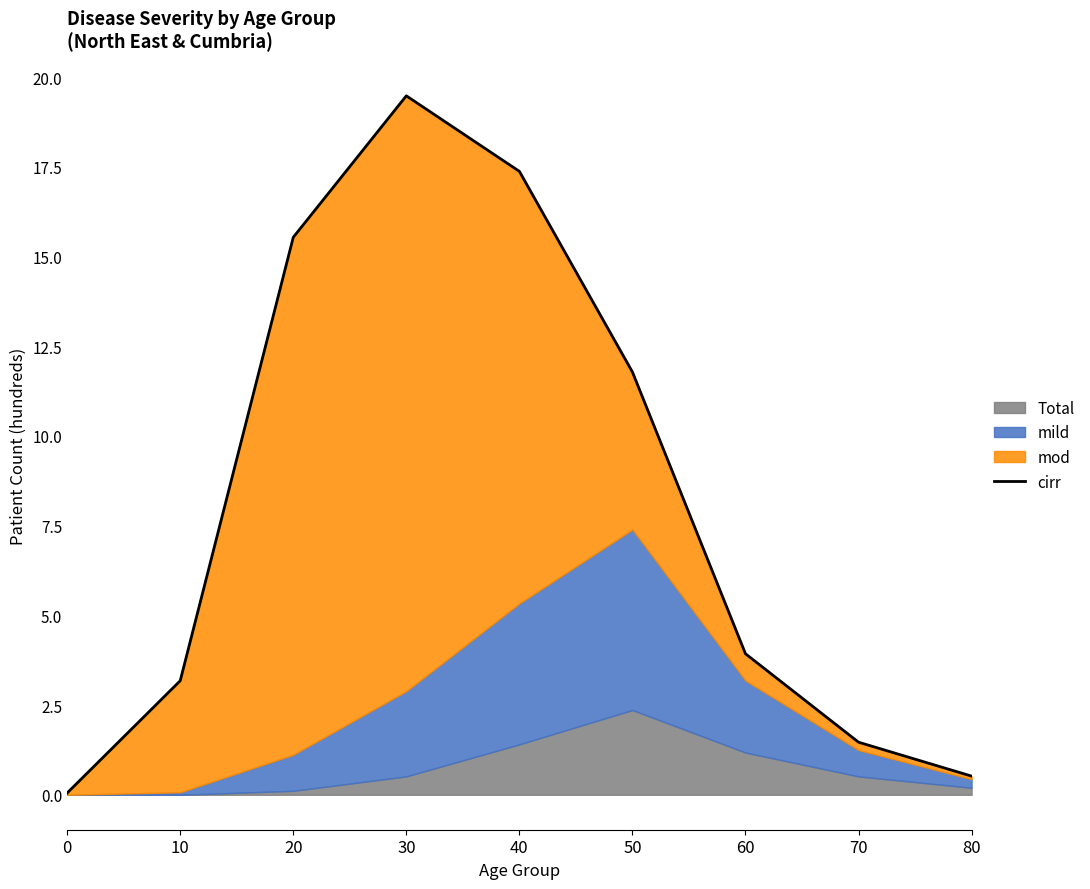

What is the change in value from 10 to 70?

-1.7